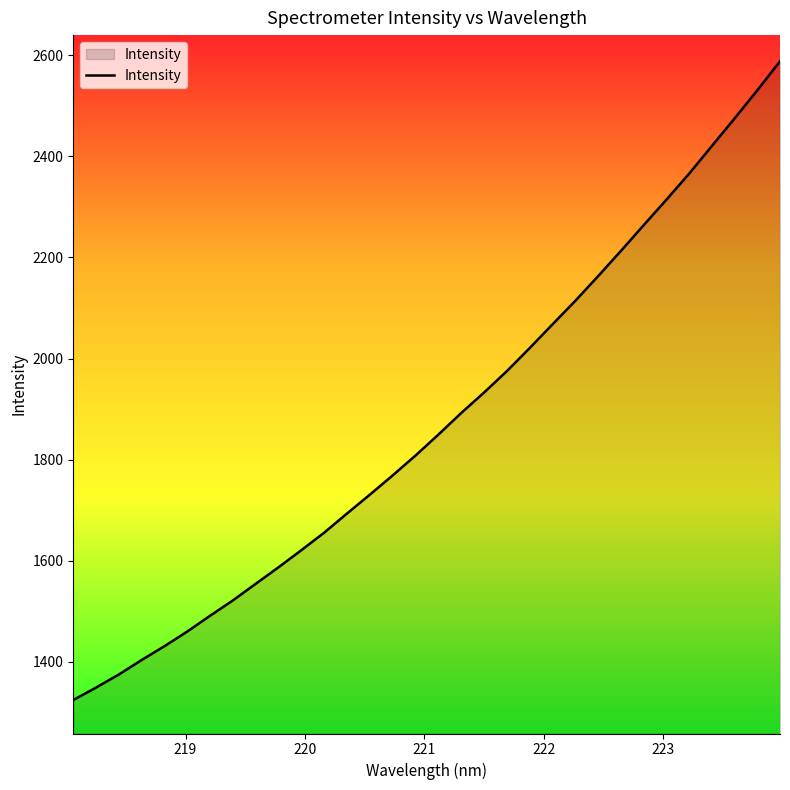

What is the greatest value displayed?

2588.2